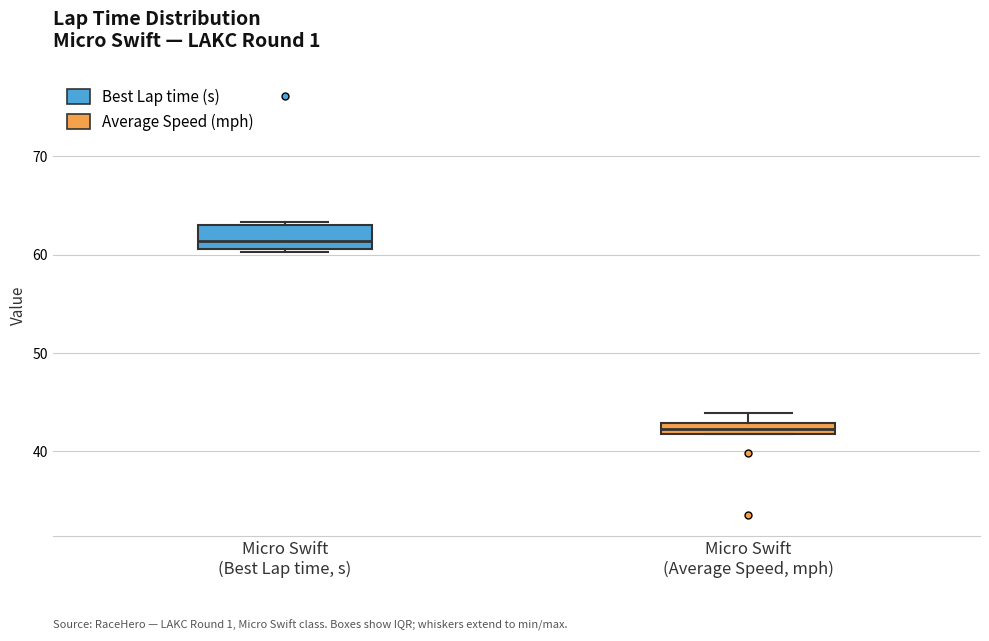

Where is the lower edge of the box for Micro Swift (Best Lap time, s) on the y-axis? The values are not printed on the chart, so give them approximately, as read against the axis.

61